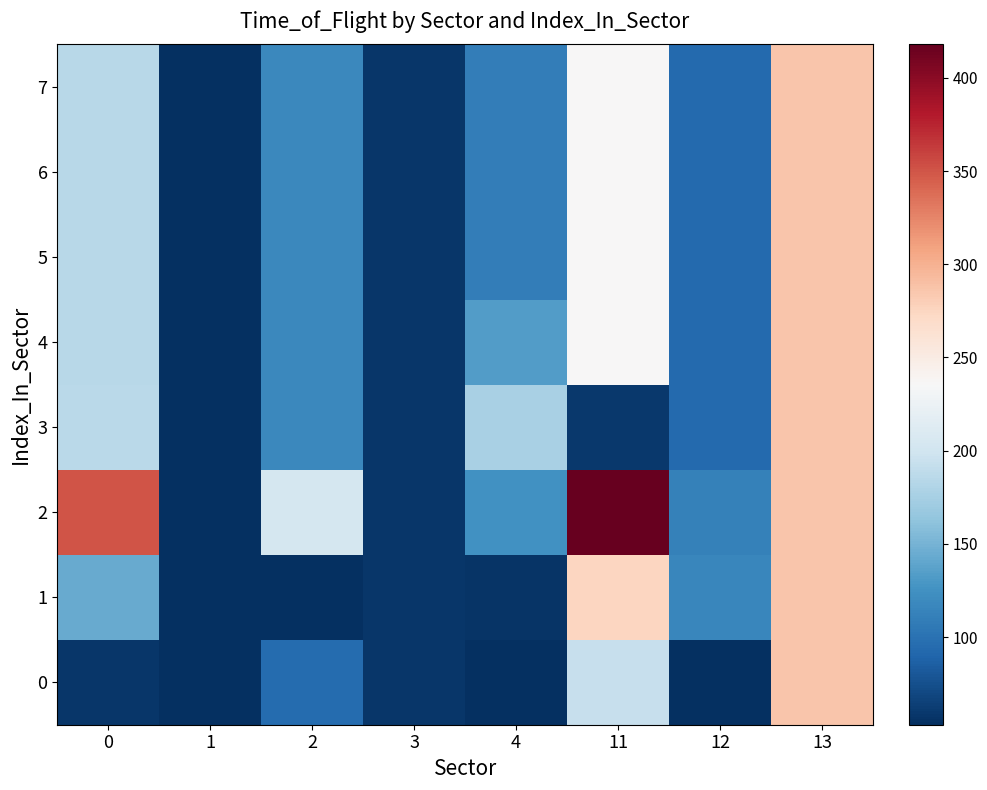

Which series has the largest range (max minus min)?

row_2